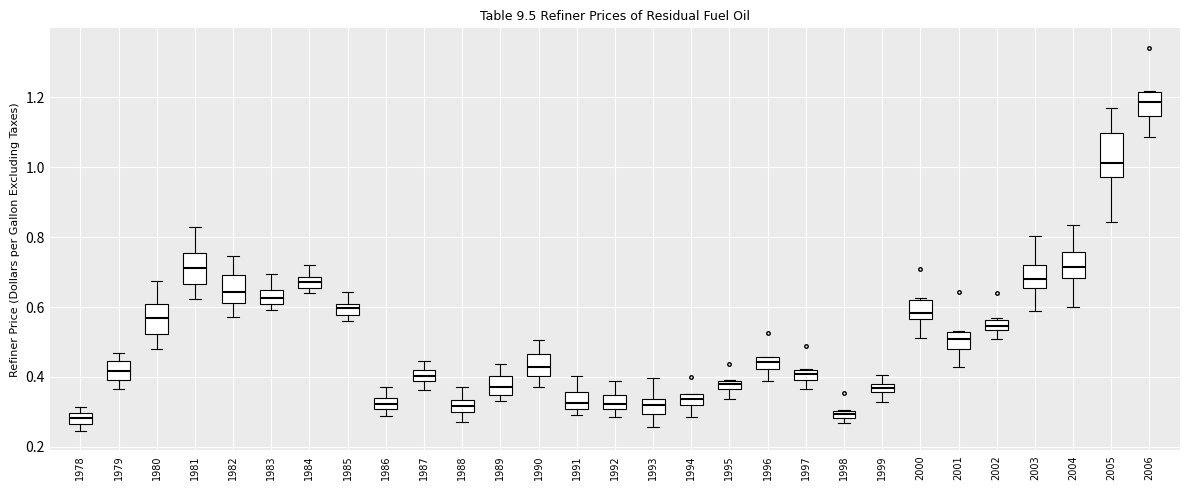

Comparing the boxes themselves (not the whiskers), which one is the tallest?

2005